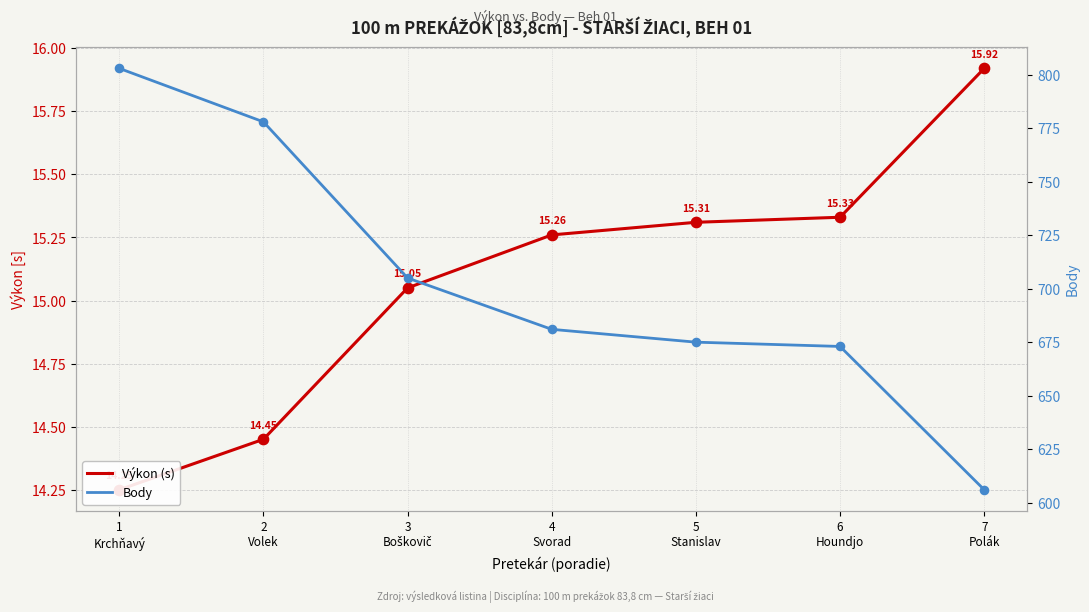

Which series has the widest spread of Y values?

Body